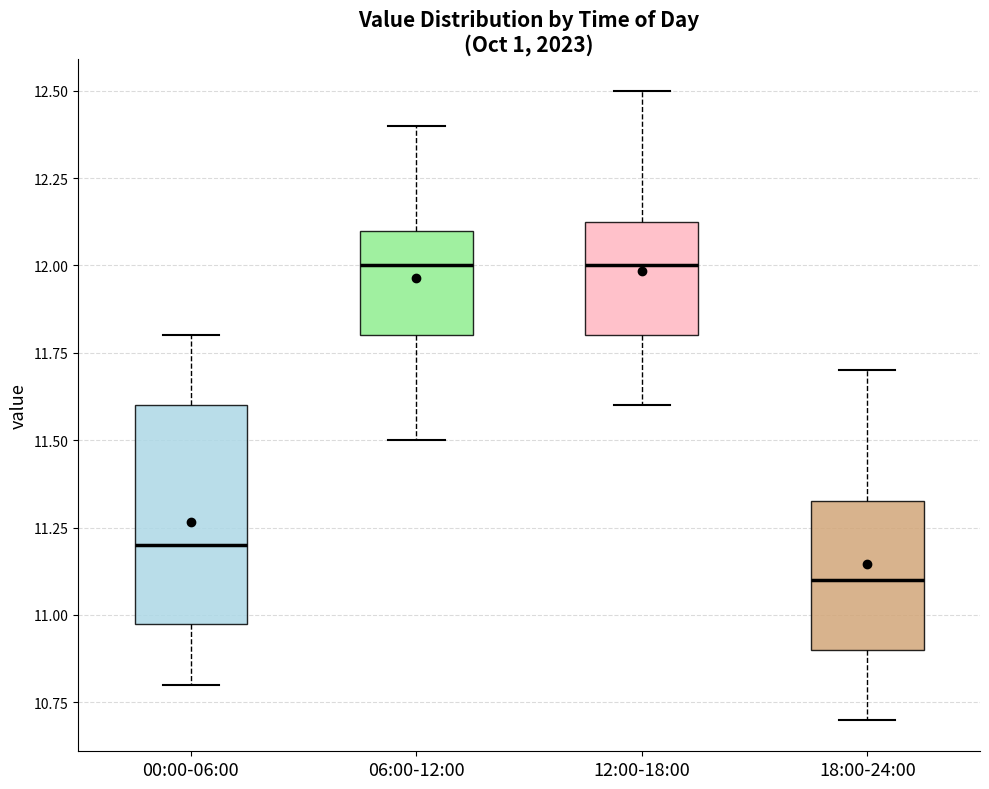

Reading left to right, read every box against the y-axis: the position of its median line, the range the box covers, and the ends of its whiskers. The values are not printed on the chart, so give them approximately, as read against the axis.

00:00-06:00: median 11.20, box 11.00 to 11.60, whiskers 10.80 to 11.80
06:00-12:00: median 12.00, box 11.80 to 12.10, whiskers 11.50 to 12.40
12:00-18:00: median 12.00, box 11.80 to 12.15, whiskers 11.60 to 12.50
18:00-24:00: median 11.10, box 10.90 to 11.35, whiskers 10.70 to 11.70